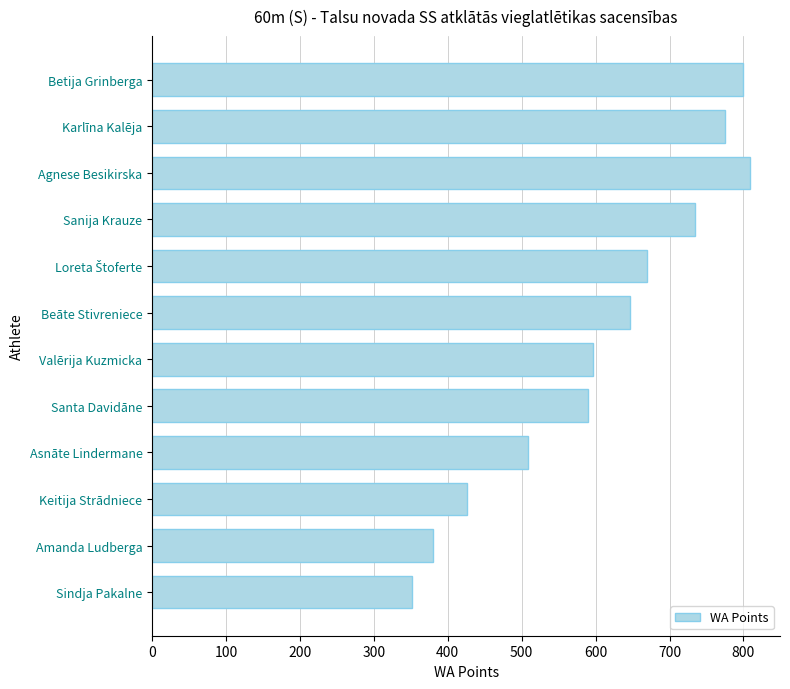

What is the change in value from Sanija Krauze to Amanda Ludberga?

-354